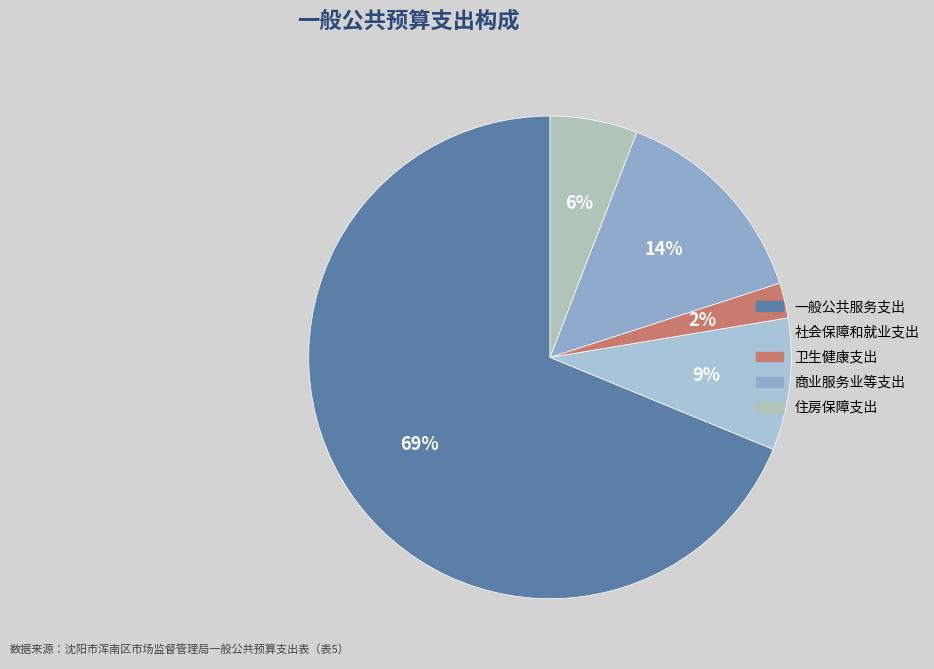

What is the total percentage of 一般公共服务支出 and 商业服务业等支出?

82.9%